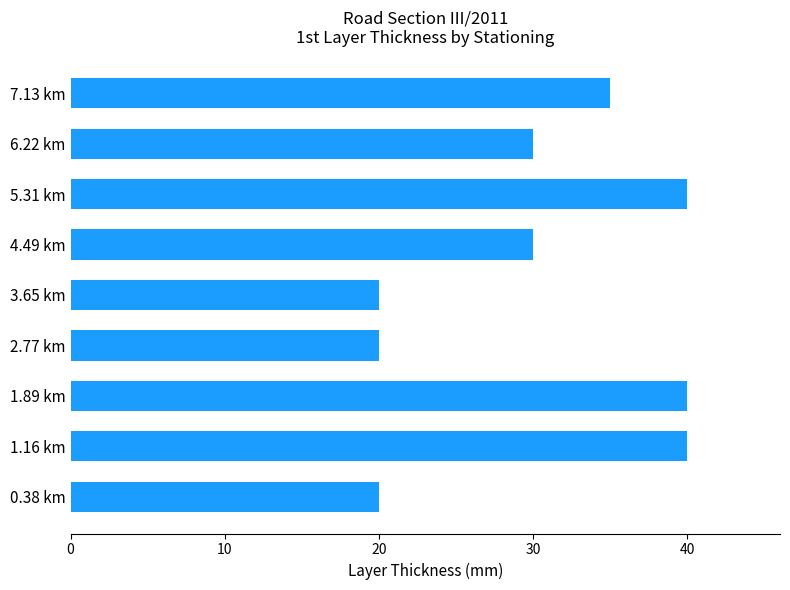

Approximately how many times larger is the value at 0.38 km compared to 6.22 km?

0.7